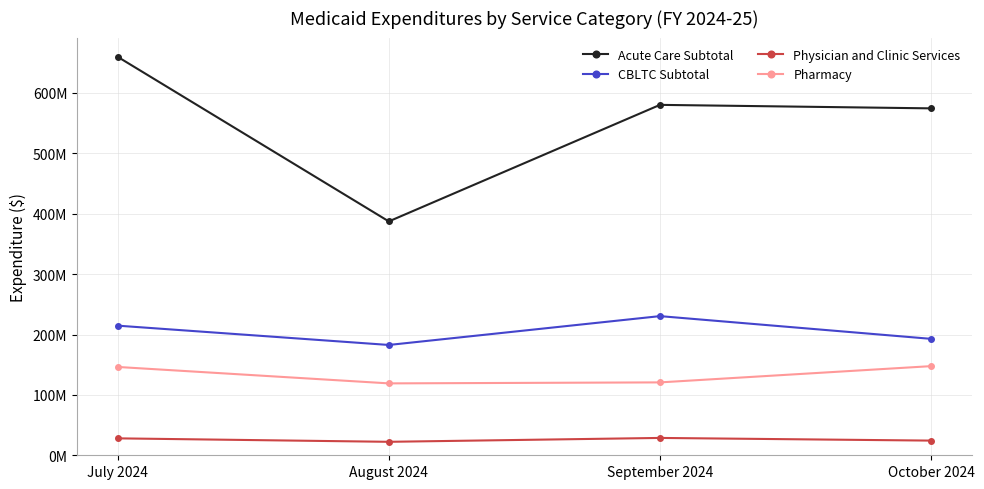

Is this an area chart (filled region under the line)?

No